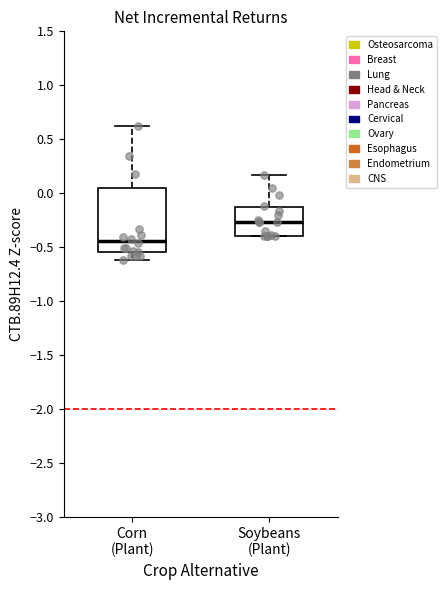

Reading left to right, transcribe this box plot: for each box, give where its median line is, the range the box spans, and where its two whiskers end, as read against the y-axis. The values are not printed on the chart, so give them approximately, as read against the axis.

Corn (Plant): median -0.45, box -0.55 to 0.05, whiskers -0.60 to 0.65
Soybeans (Plant): median -0.25, box -0.40 to -0.15, whiskers -0.40 to 0.15